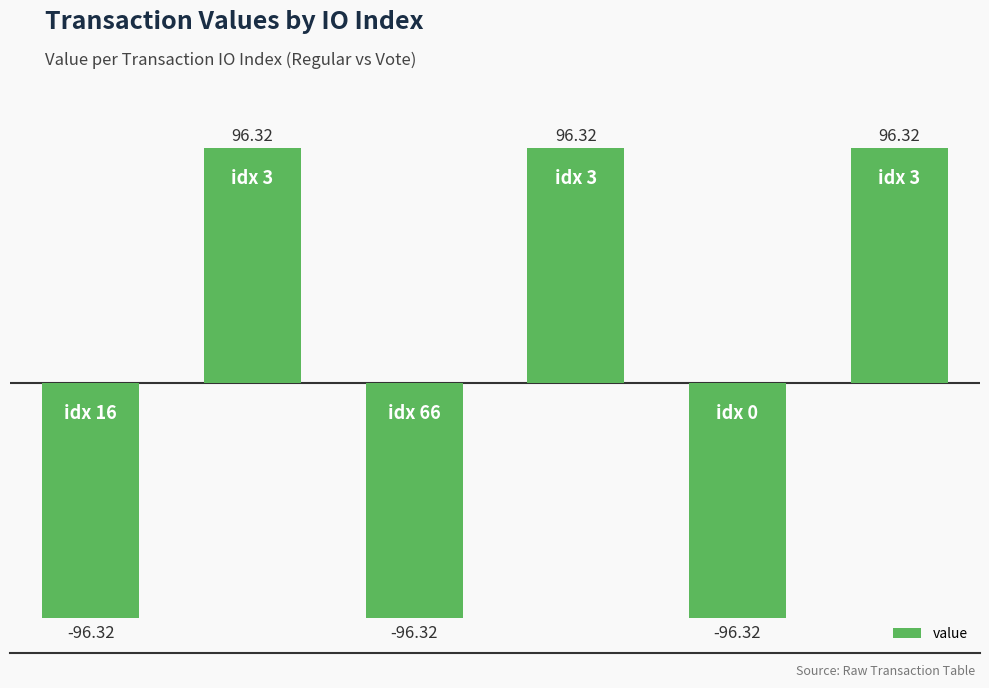

What is the difference between the second highest and second lowest values?

192.6